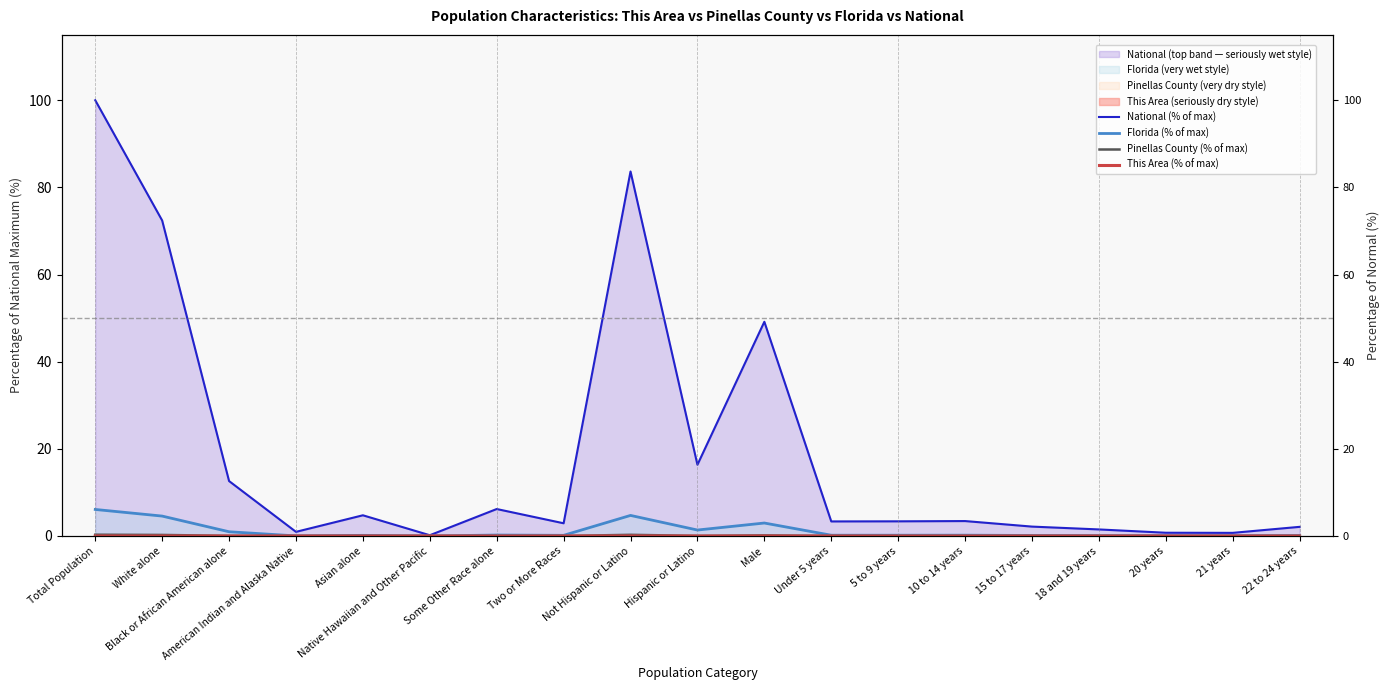

What is the difference between the maximum and minimum values in the National (% of max) series?

99.8